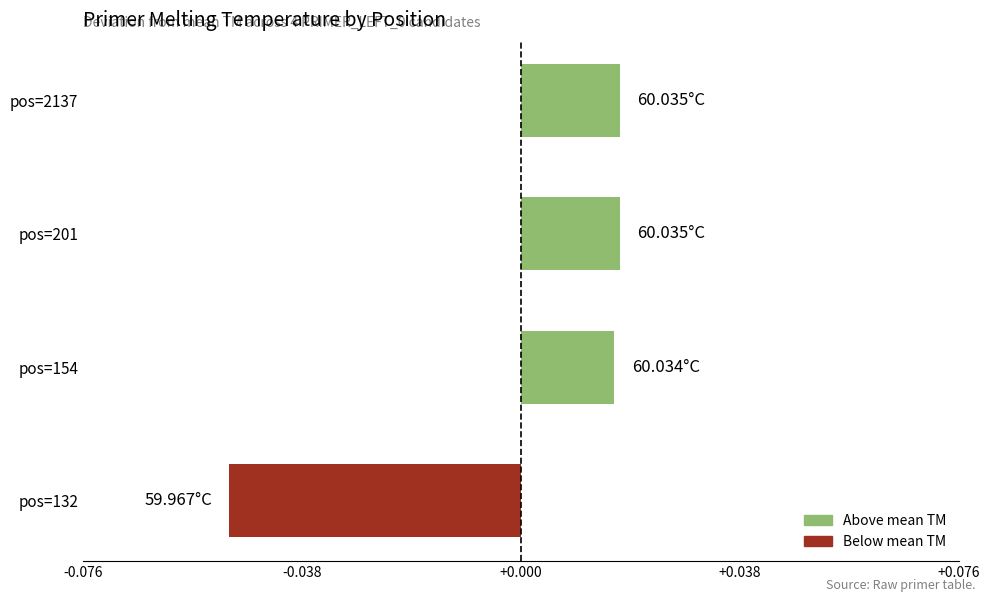

Between pos=201 and pos=132, which is larger?

pos=201